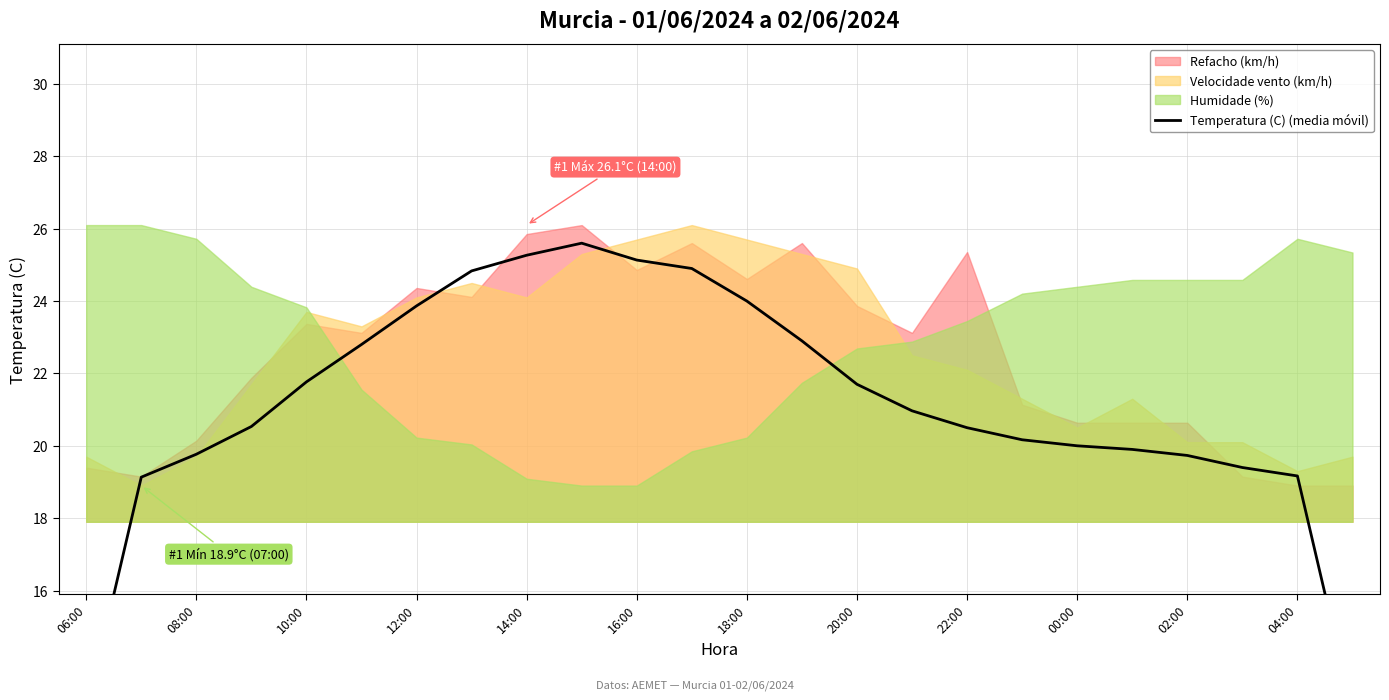

What is the difference between the second highest and second lowest values?

12.6